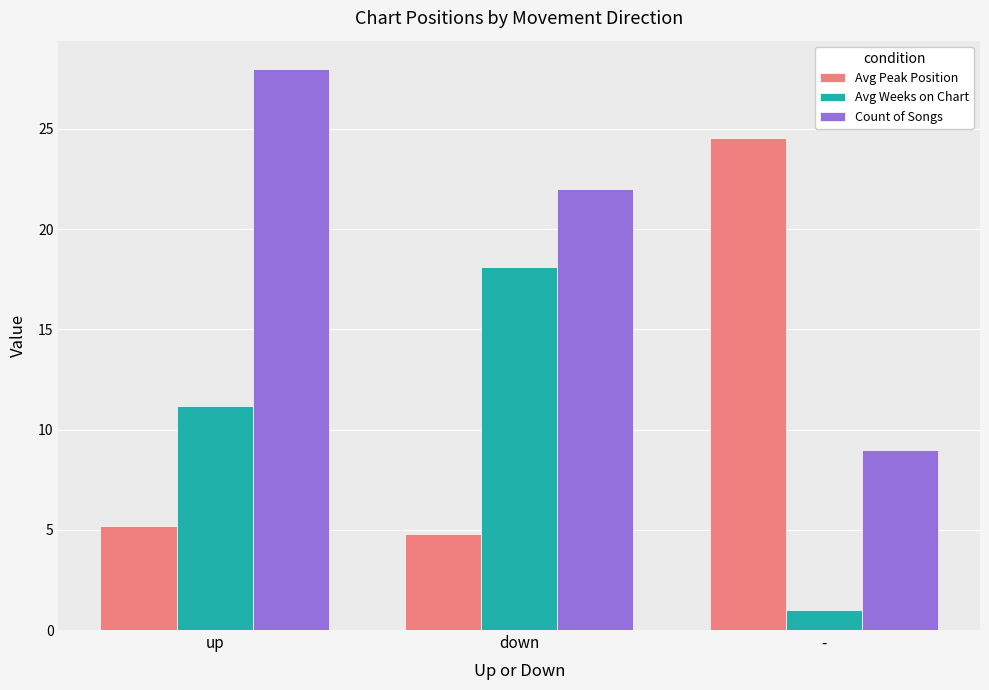

What are all the series names shown in the legend?

Avg Peak Position, Avg Weeks on Chart, Count of Songs